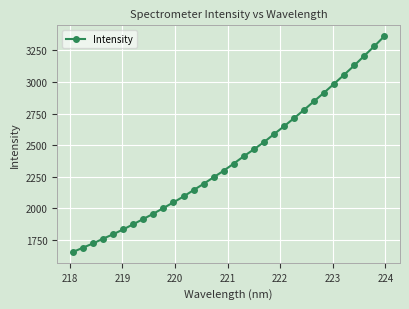

What is the value of the 7th point from the left?

1873.2